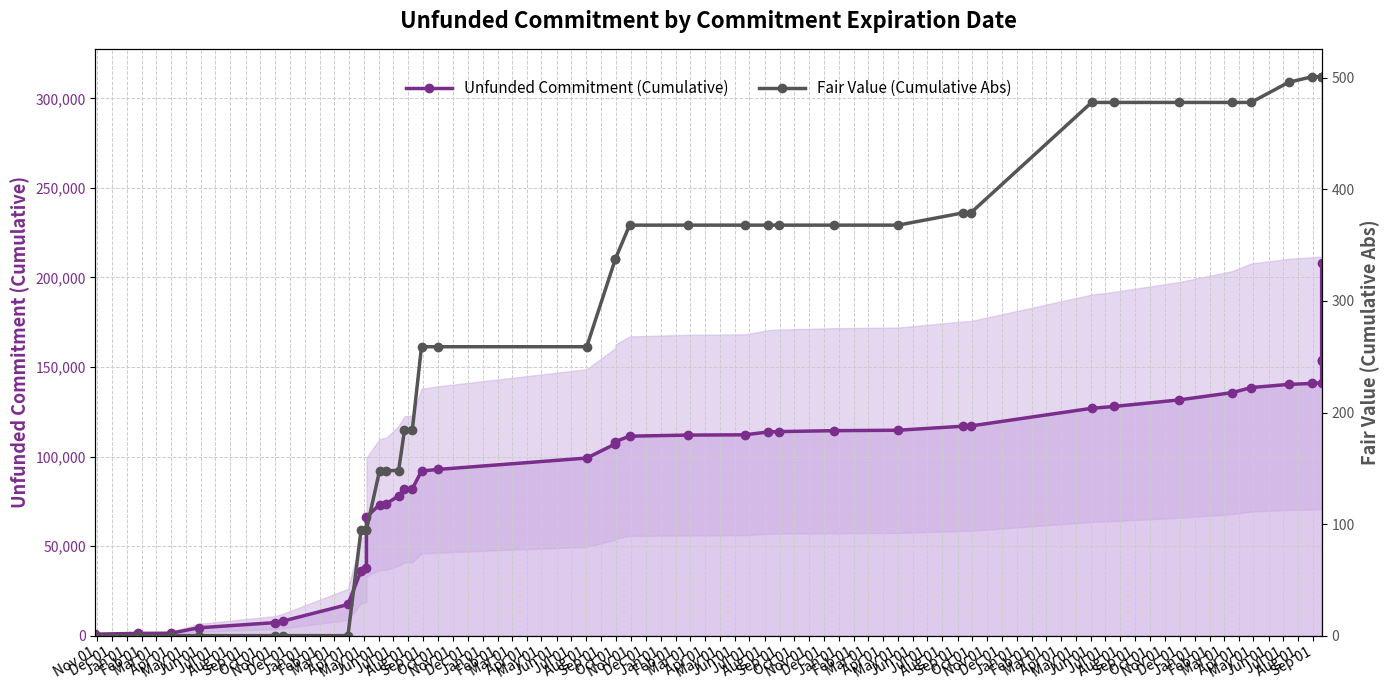

How many lines are shown in the chart?

2